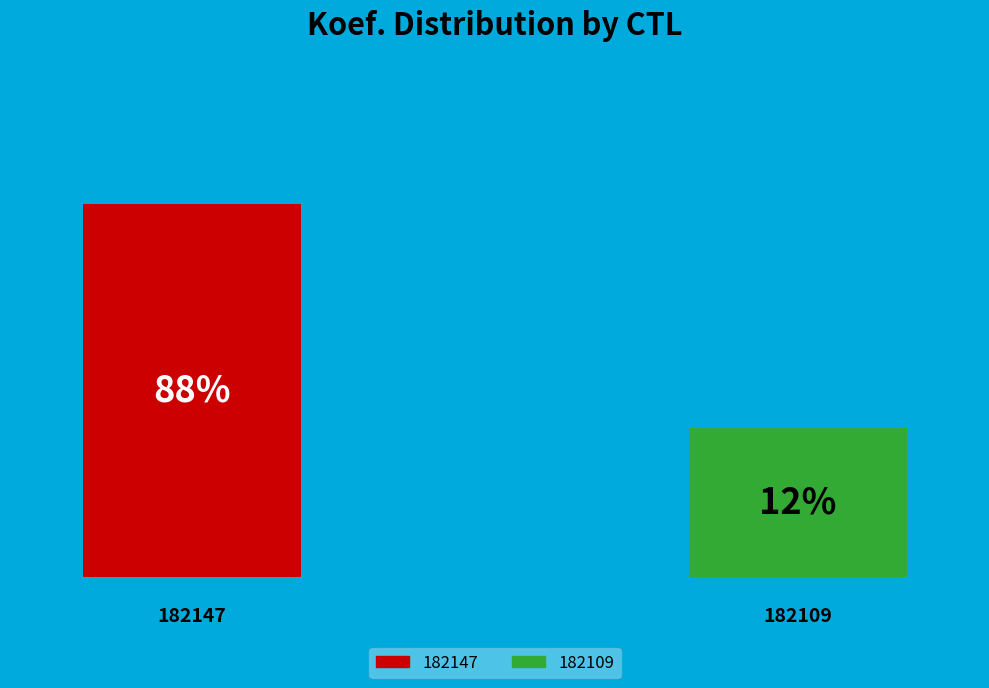

To the nearest percent, what percentage of the pie is 182147?

88%